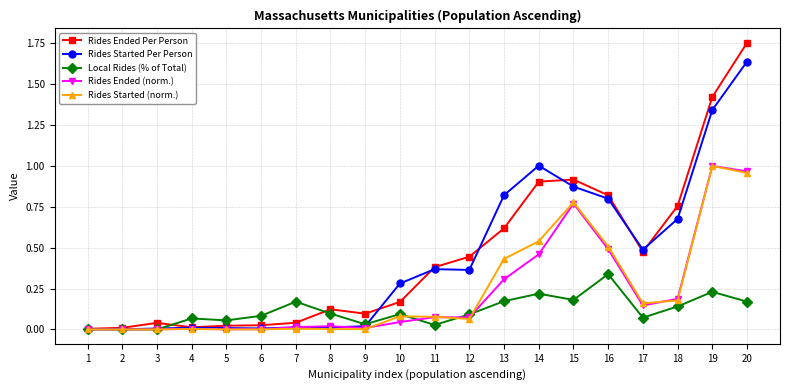

What is the difference between the maximum and minimum values in the Rides Ended Per Person series?

1.7